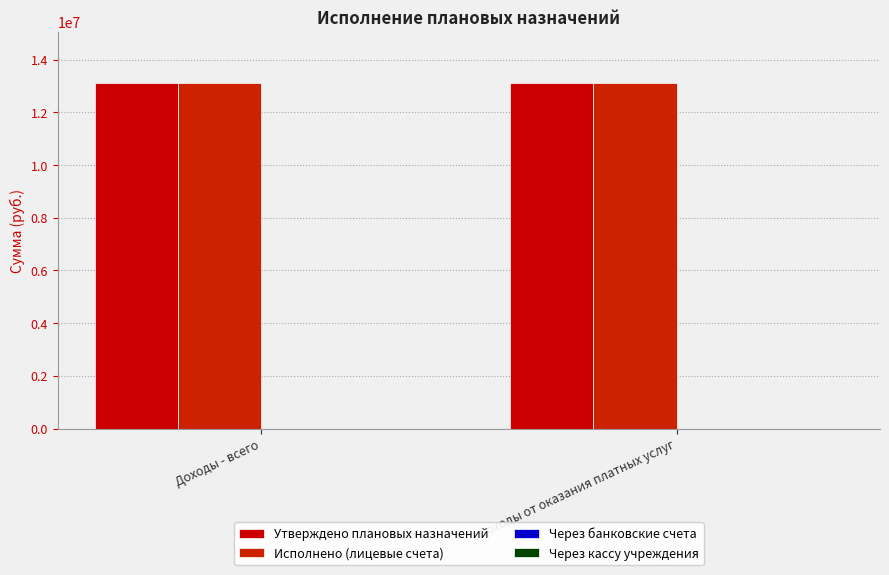

Rank the categories by Через банковские счета value from highest to lowest.

Доходы - всего, Доходы от оказания платных услуг